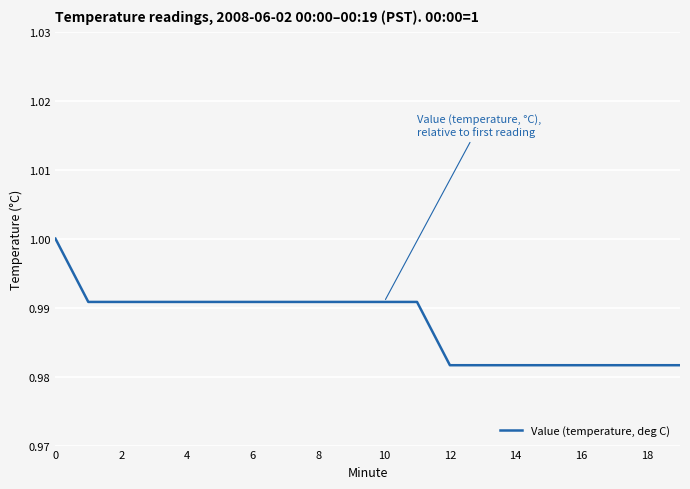

Is it true that the value at 10 is 0.6?

False